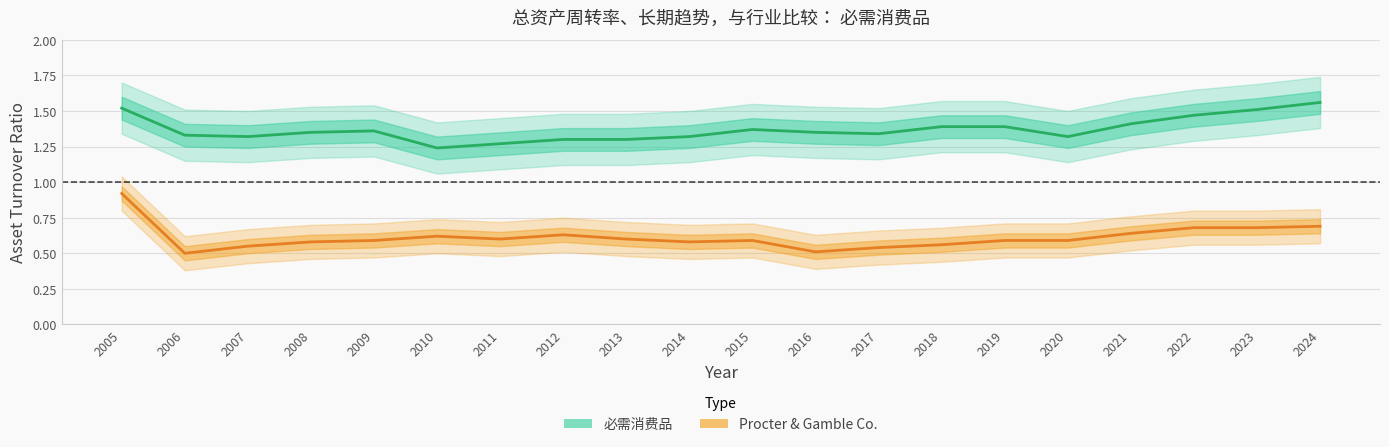

The value of Procter & Gamble Co. at 2012 is 0.2. True or false?

False